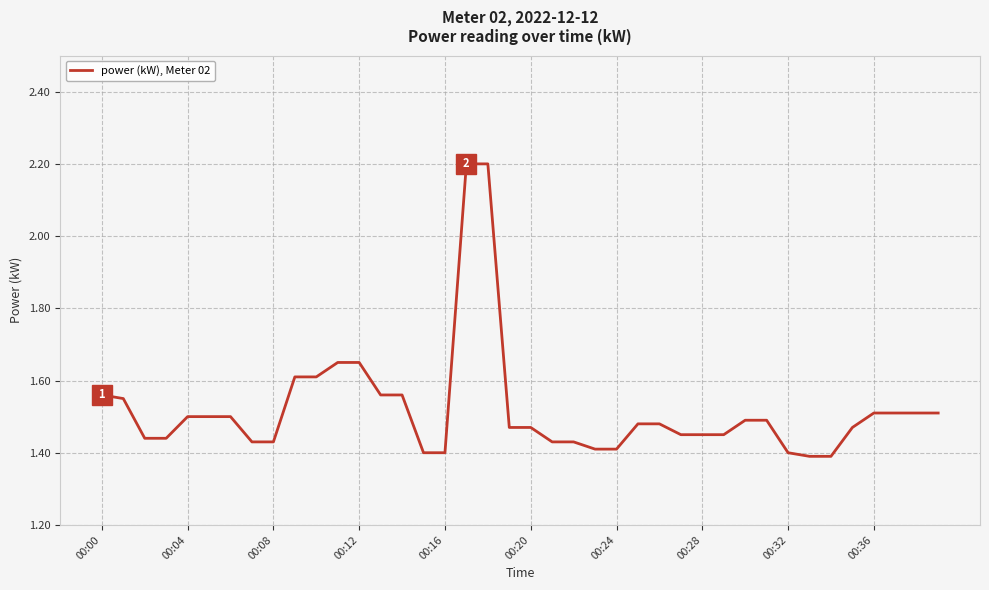

What is the difference between the maximum and minimum values?

0.8